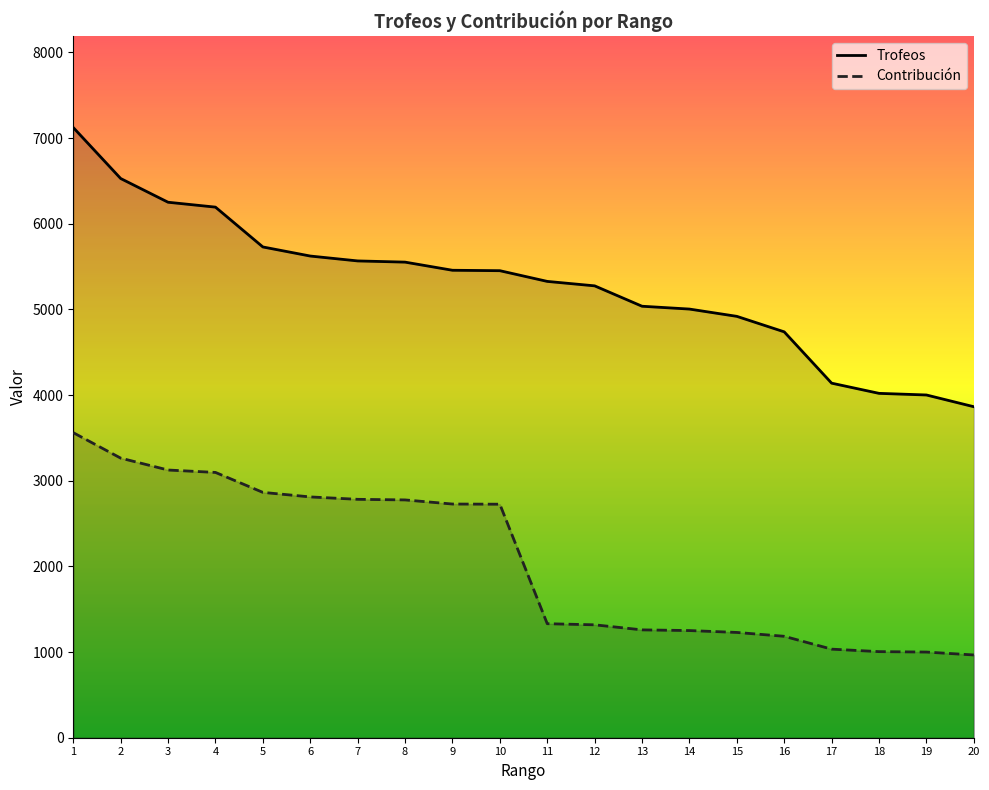

Count the number of categories in the chart.

20